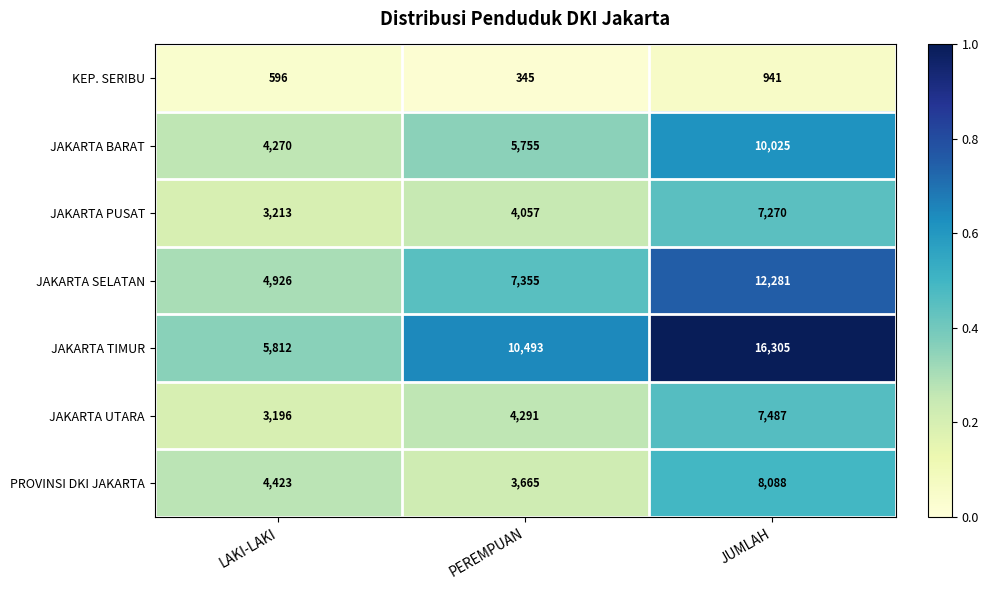

What is the maximum value shown in the chart?

16305